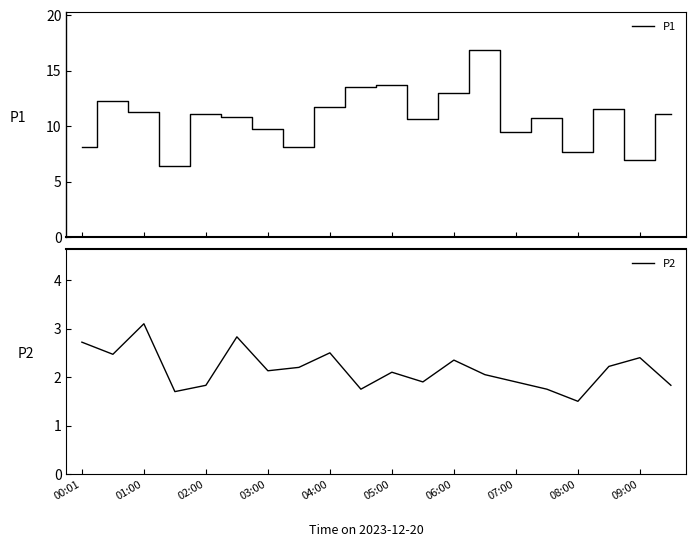

How many values in the P1 series are below 11?

10